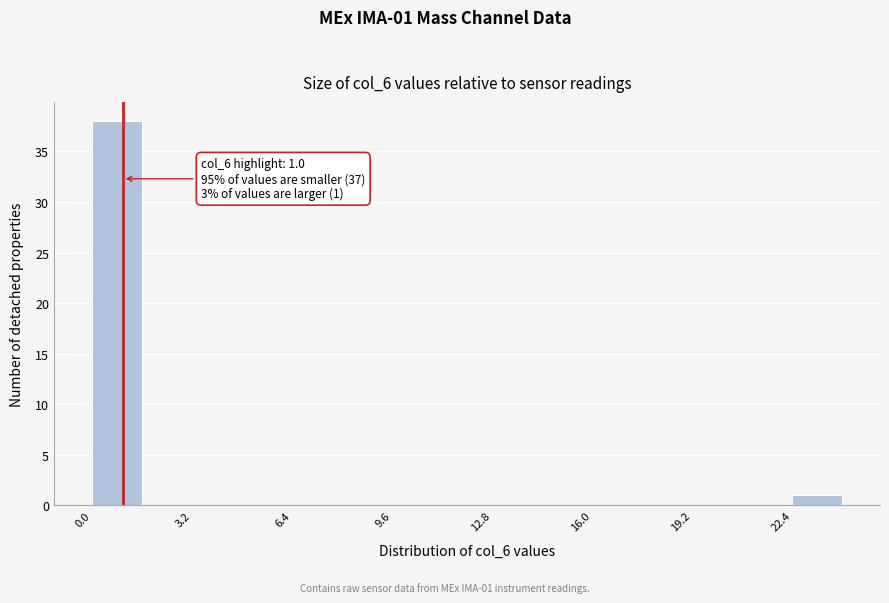

Around what value on the x-axis is the tallest bar? Give the approximate position of its centre, as read against the axis.

1.0